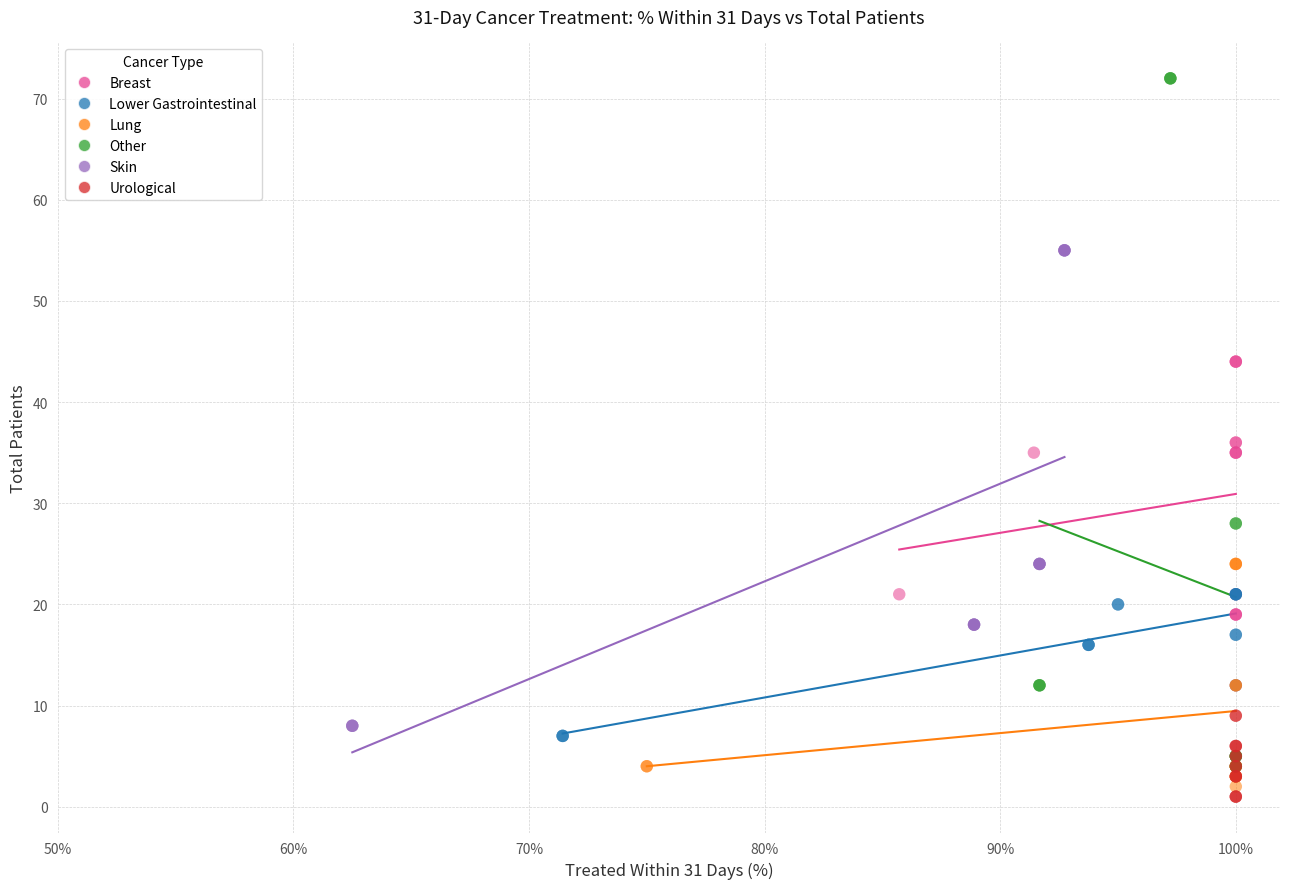

Which series contains the lowest Y value?

Urological